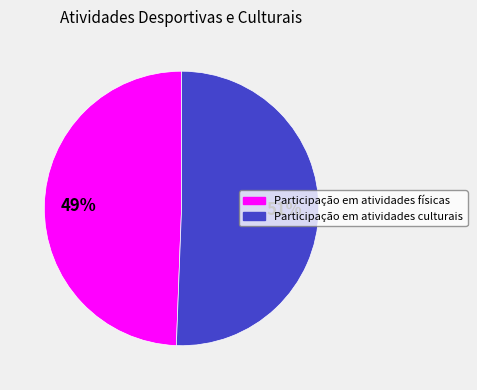

What is the ratio of the value at Participação em atividades físicas to the value at Participação em atividades culturais?

1.0